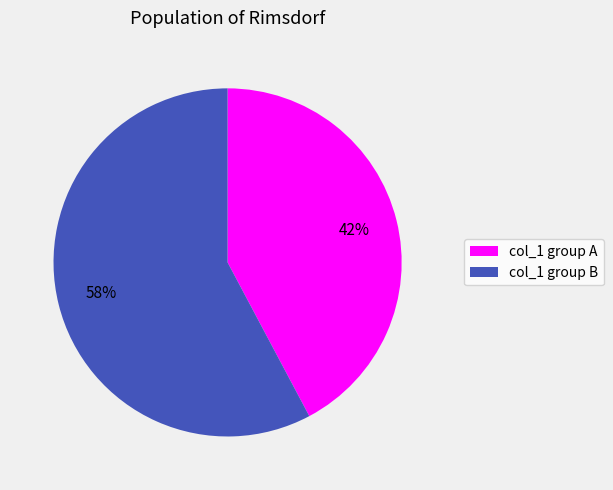

To the nearest percent, what percentage of the pie is col_1 group B?

58%